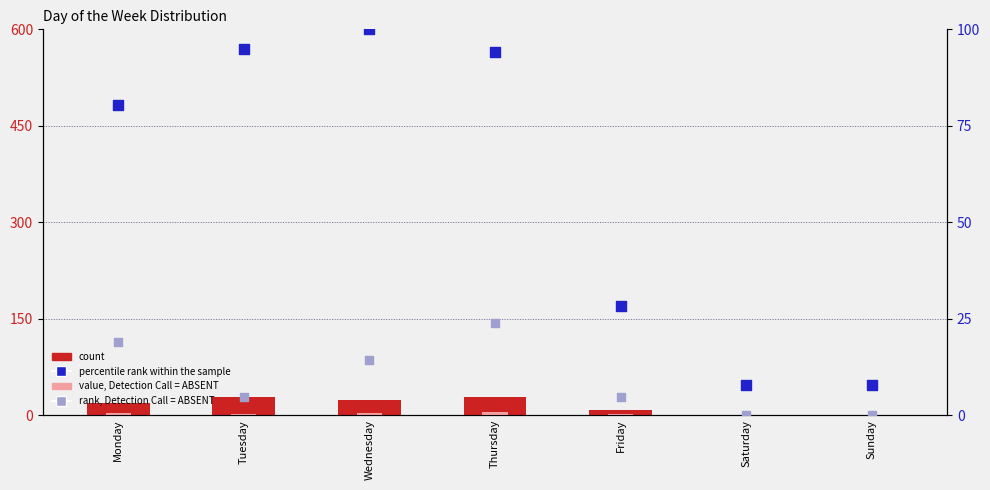

What is the total value across all series at Sunday?

7.9